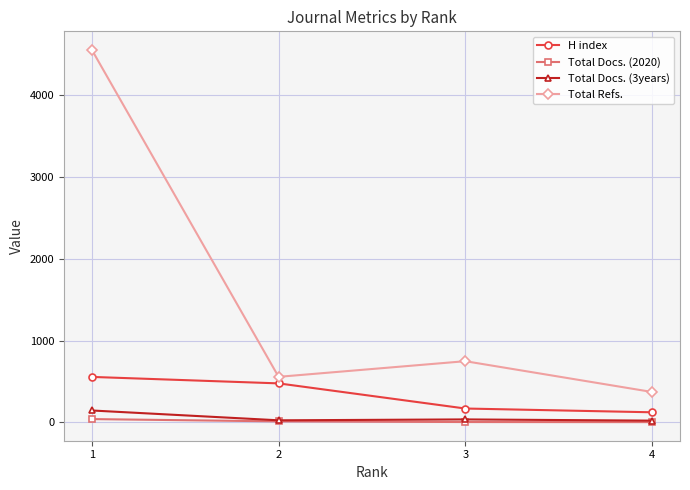

What is the greatest value displayed?

4549